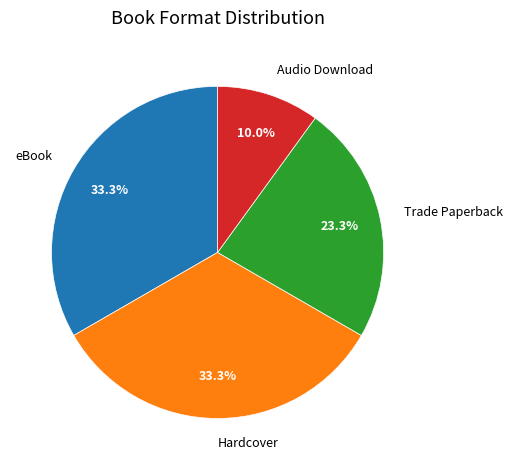

True or false: Hardcover accounts for 33% of the total.

True